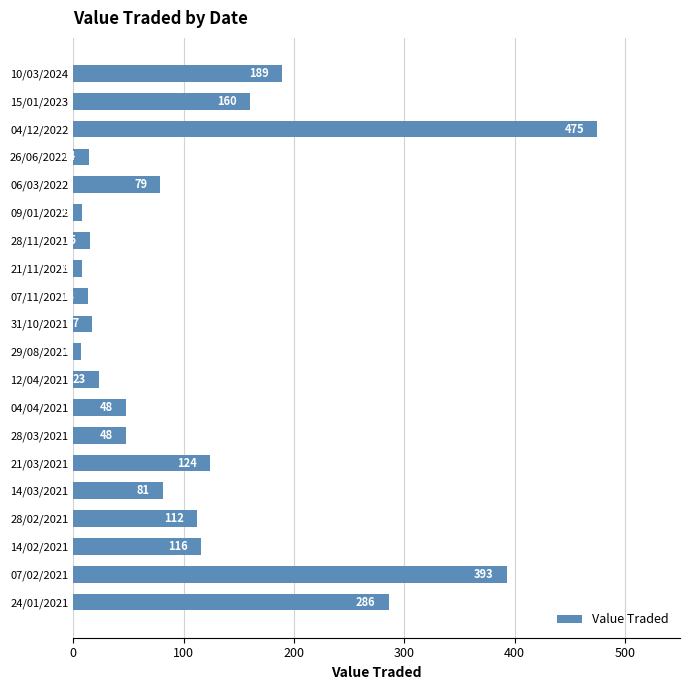

The value at 09/01/2022 is 8. True or false?

True